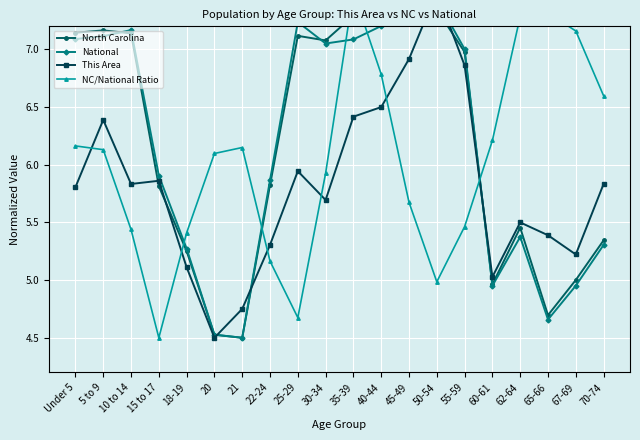

What is the value of the National point at the 17th from the left?

5.4